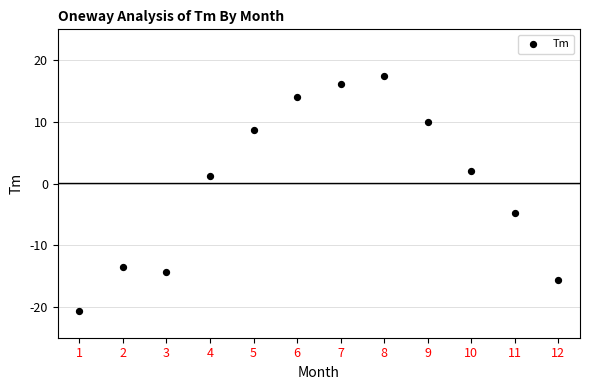

What Y value in the scatter plot is closest to -1?

1.2